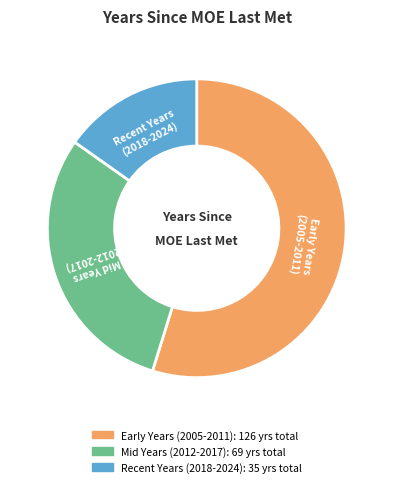

Is there any slice that represents more than half of the pie?

Yes